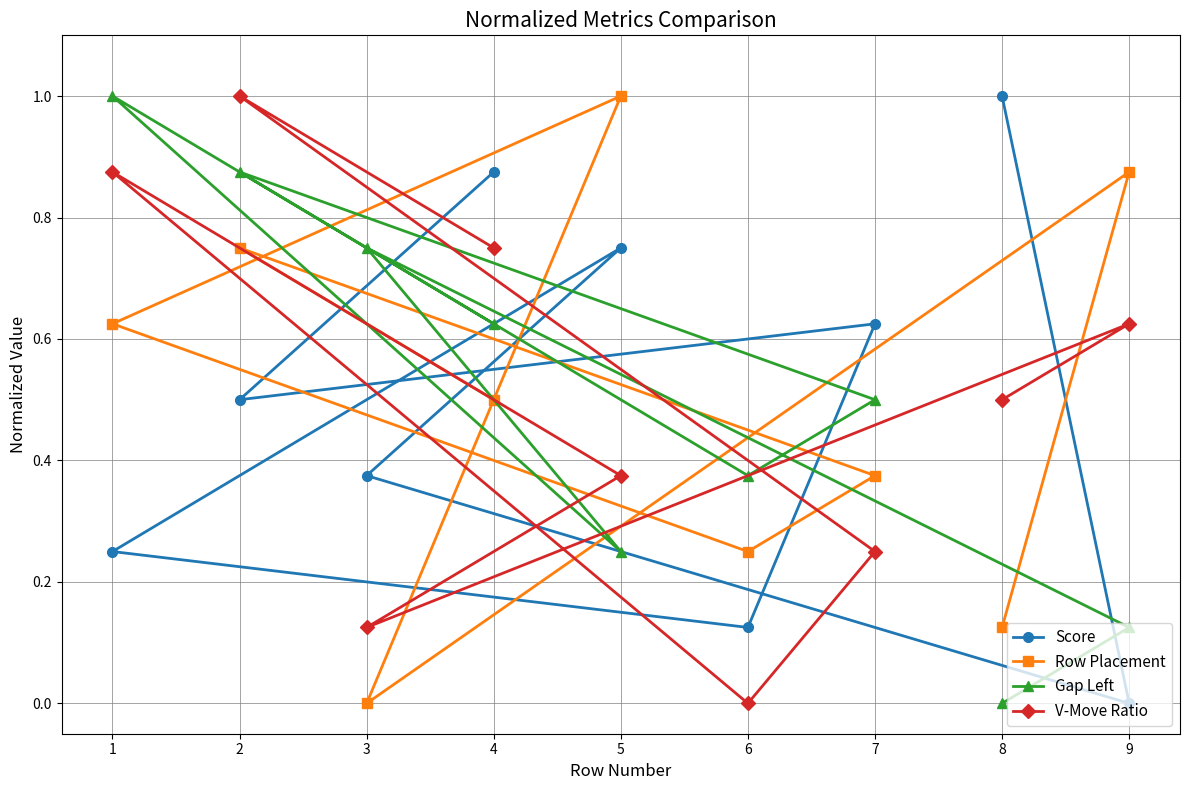

The Gap Left series shows 0.0 at 8. True or false?

True